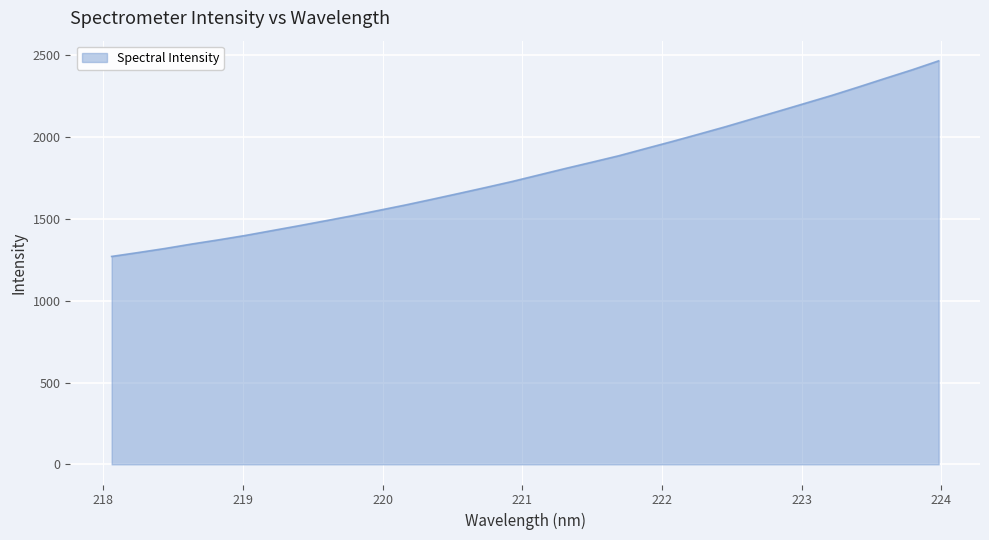

What is the difference between the maximum and minimum values?

1195.3